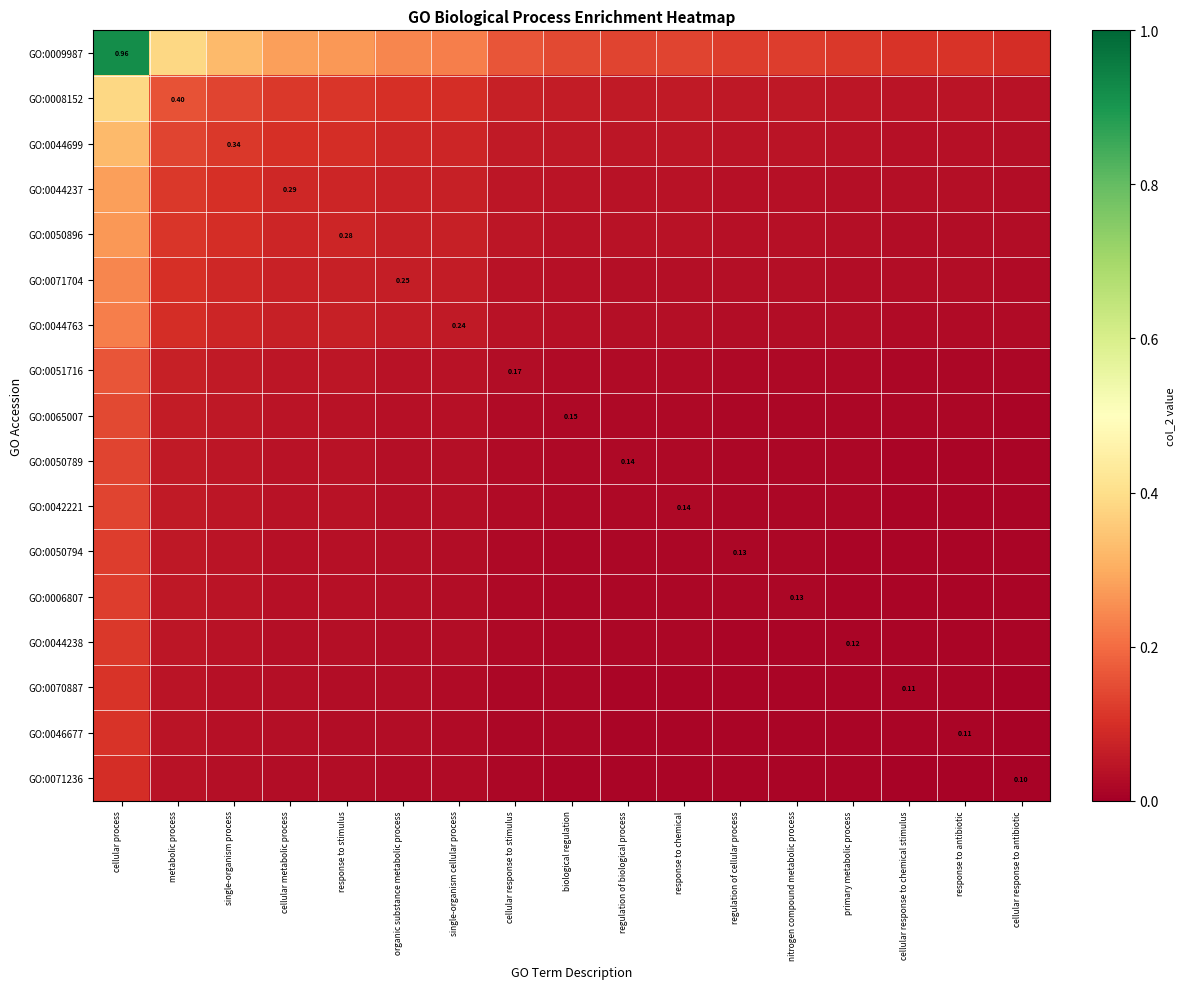

What is the spread (max minus min) of values at cellular response to chemical stimulus?

0.1